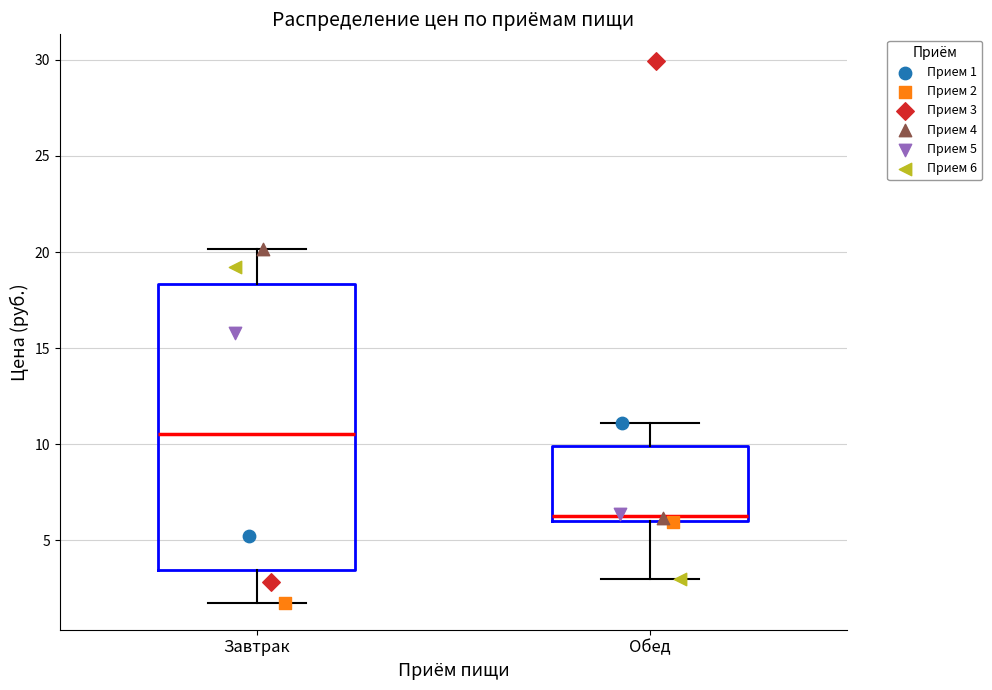

Which box is the tallest, from its lower edge to its upper edge?

Завтрак